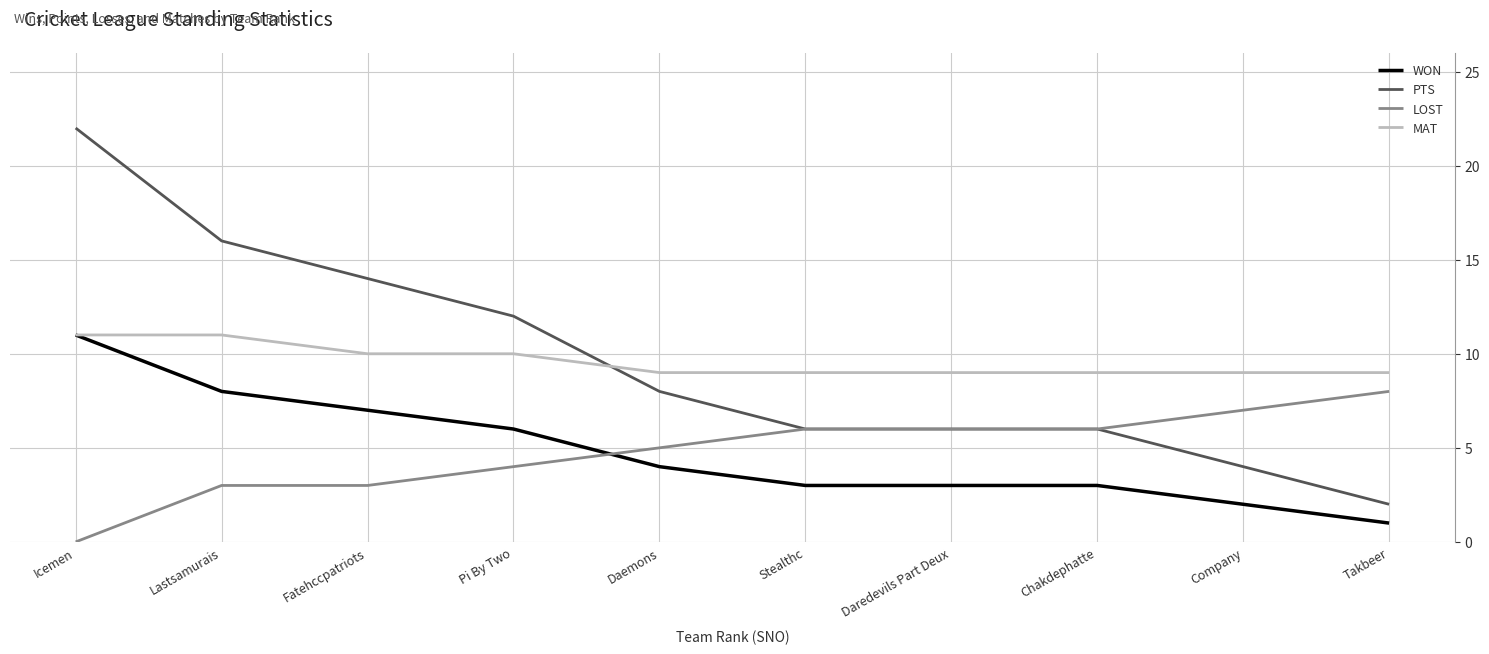

What is the total value across all series at Pi By Two?

32